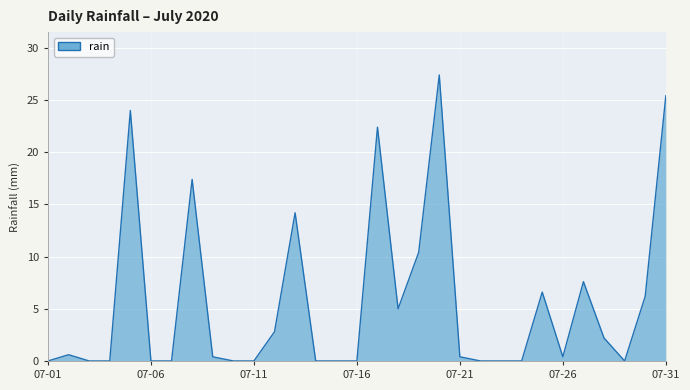

What is the greatest value displayed?

27.4